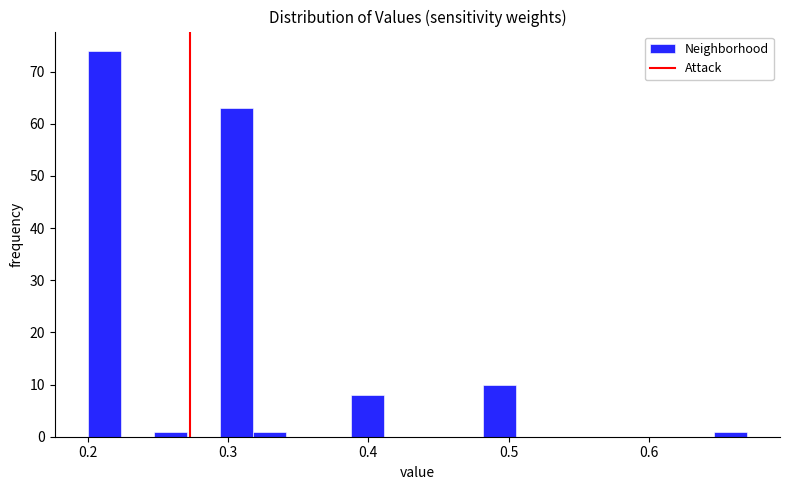

Around what value on the x-axis is the tallest bar? Give the approximate position of its centre, as read against the axis.

0.21